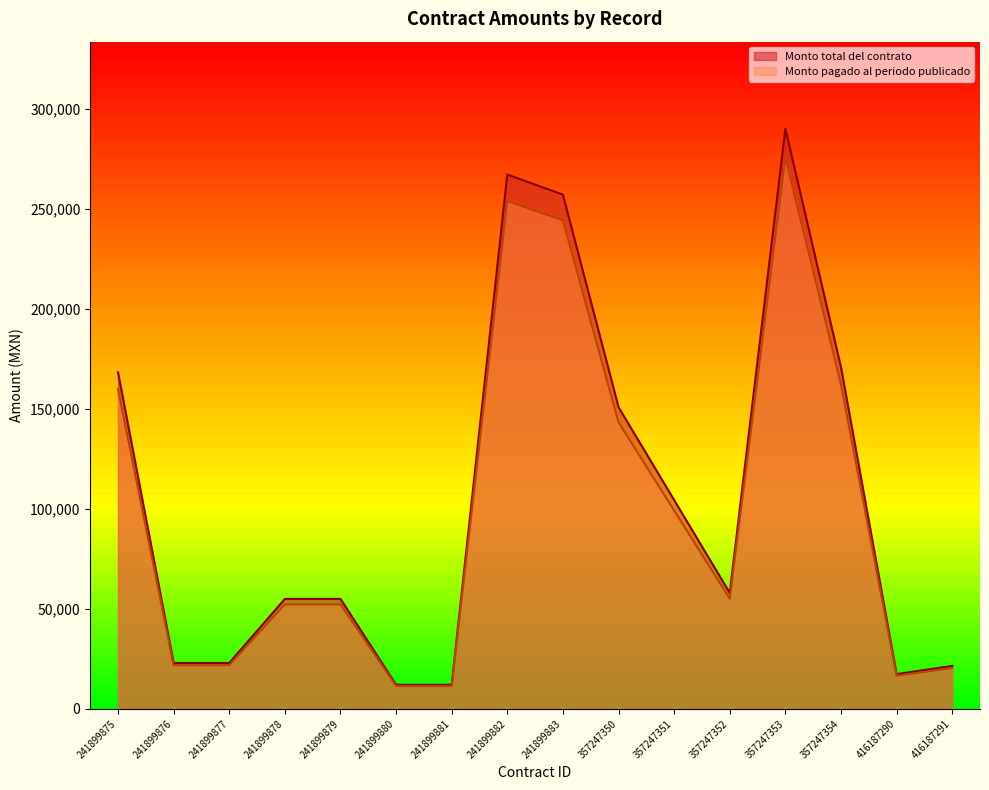

Which label corresponds to the smallest value in the chart?

241899880